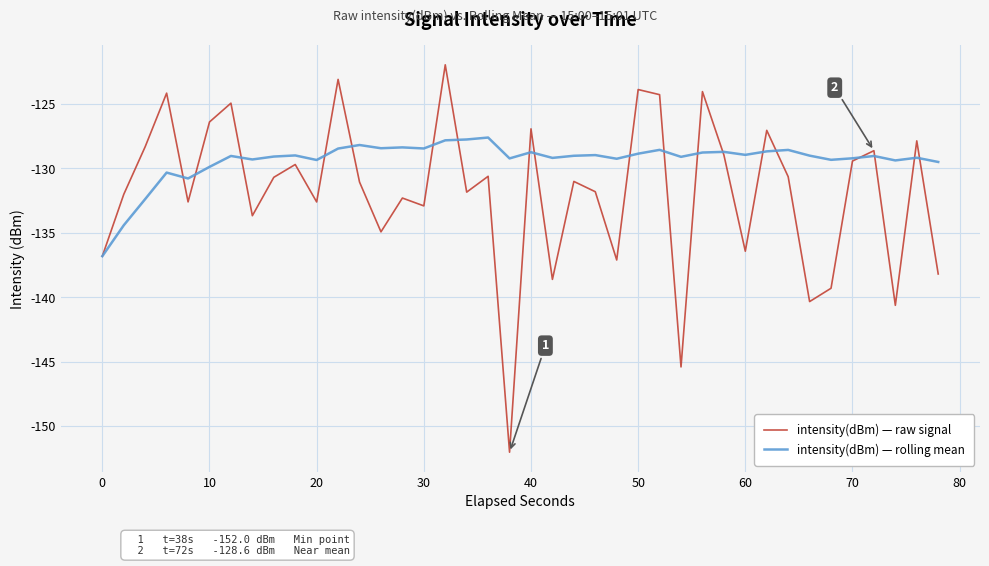

Which series has the largest range (max minus min)?

intensity(dBm) — raw signal